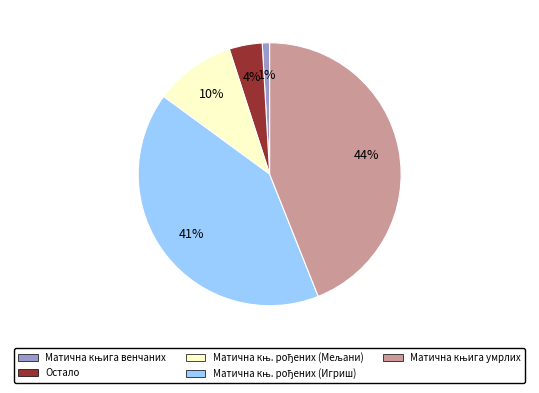

Does any single category account for the majority?

No